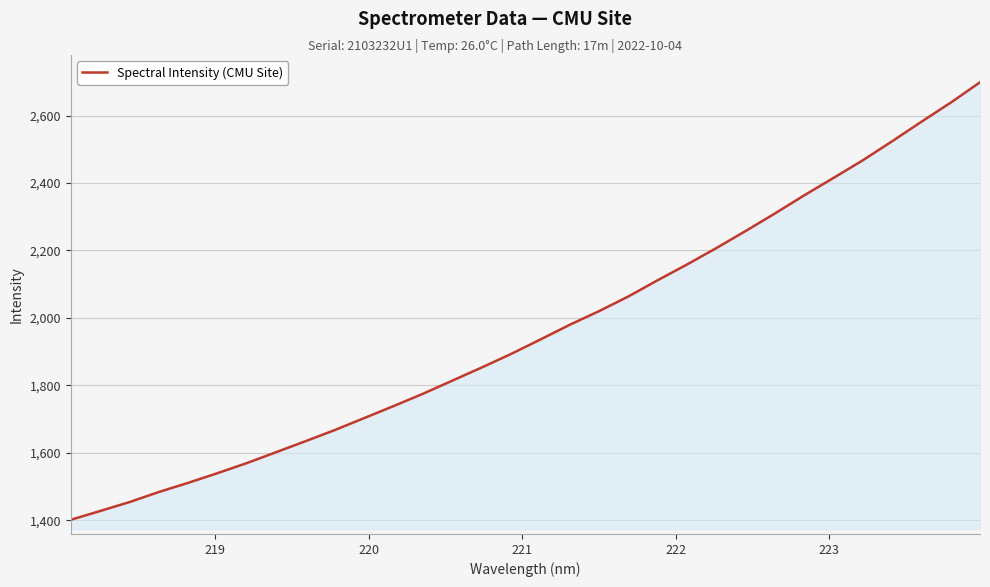

What is the smallest value displayed?

1401.4